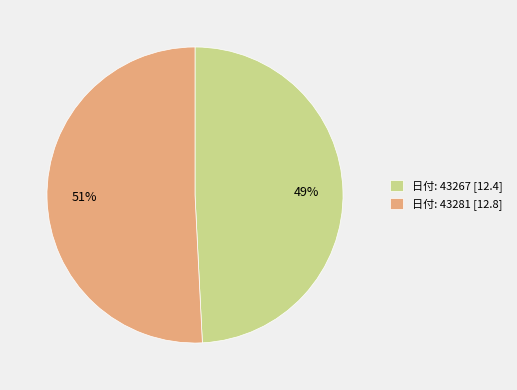

How many segments does this pie chart have?

2